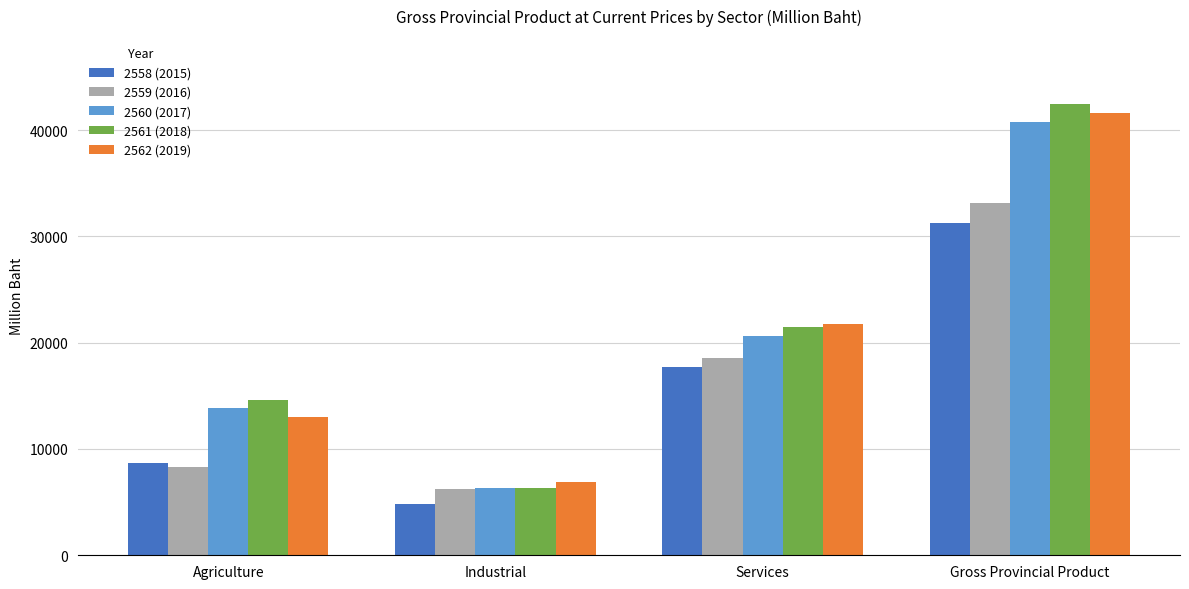

What is the label of the 1st bar from the left?

Agriculture